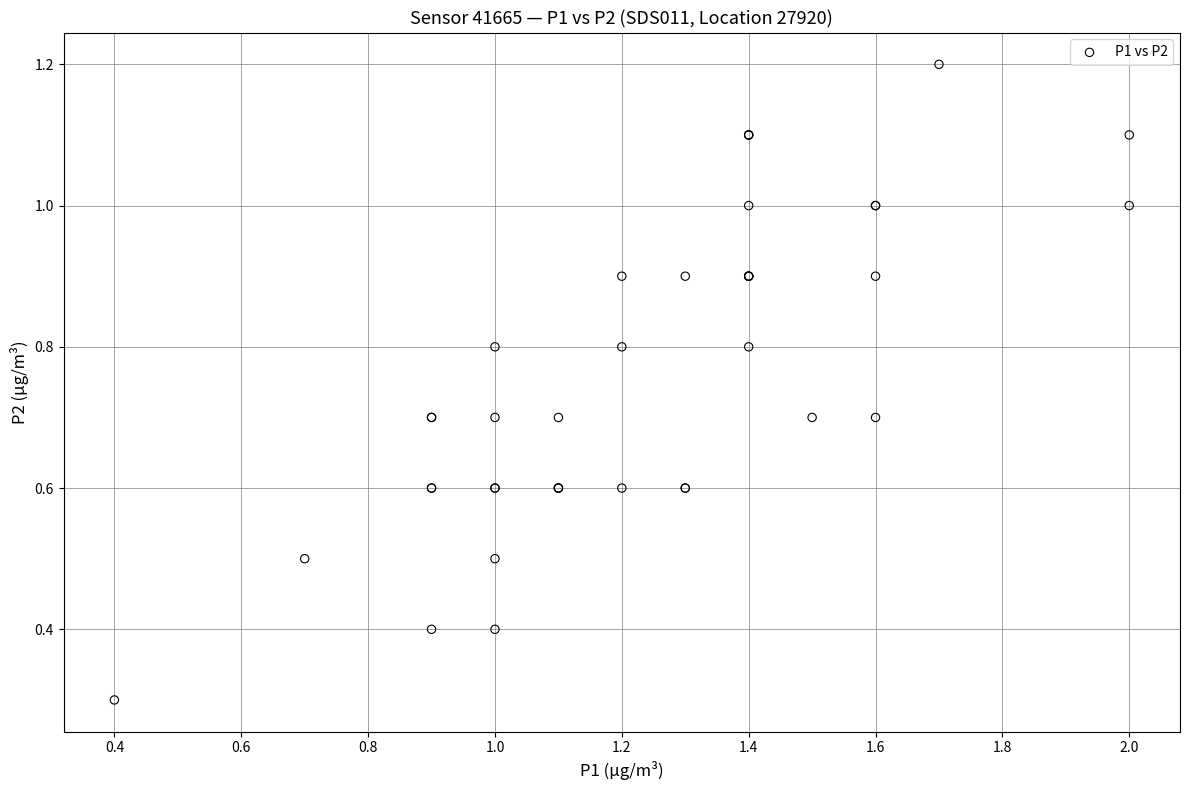

What Y value in the scatter plot is closest to 0?

0.3